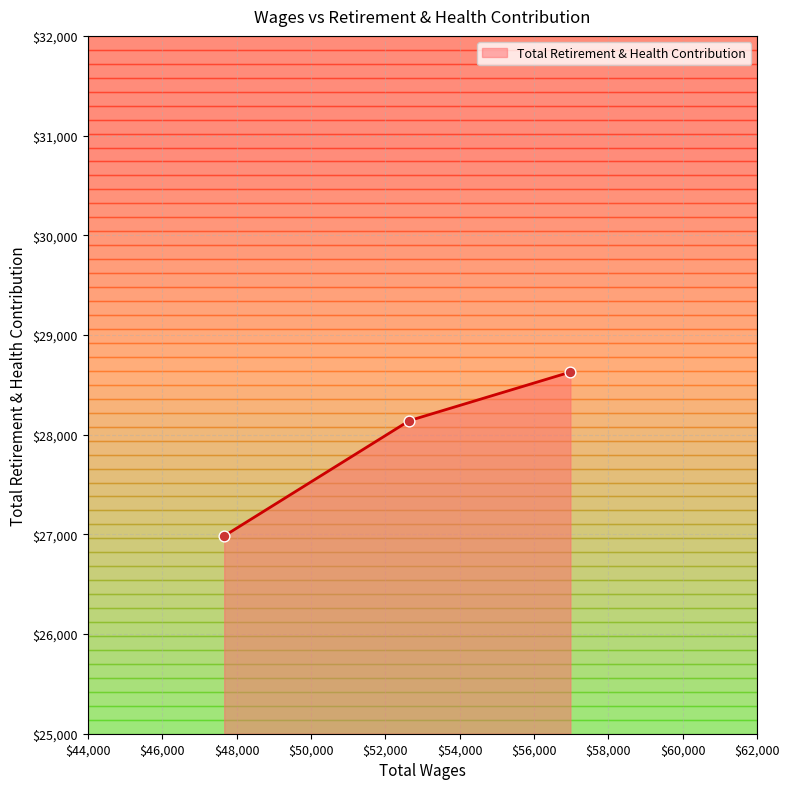

What is the difference between the maximum and minimum values?

1644